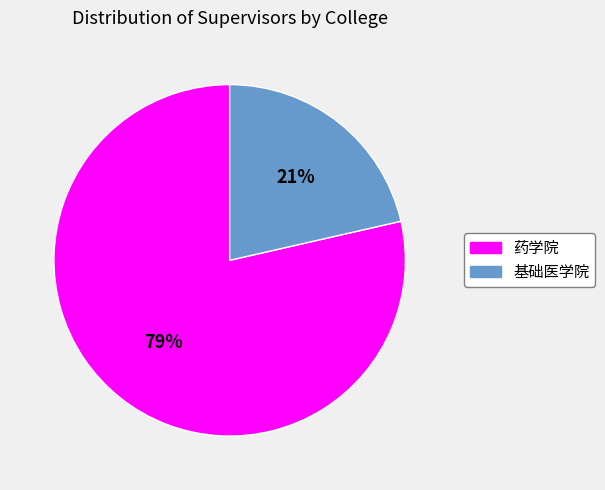

To the nearest percent, what is the average slice percentage?

50%